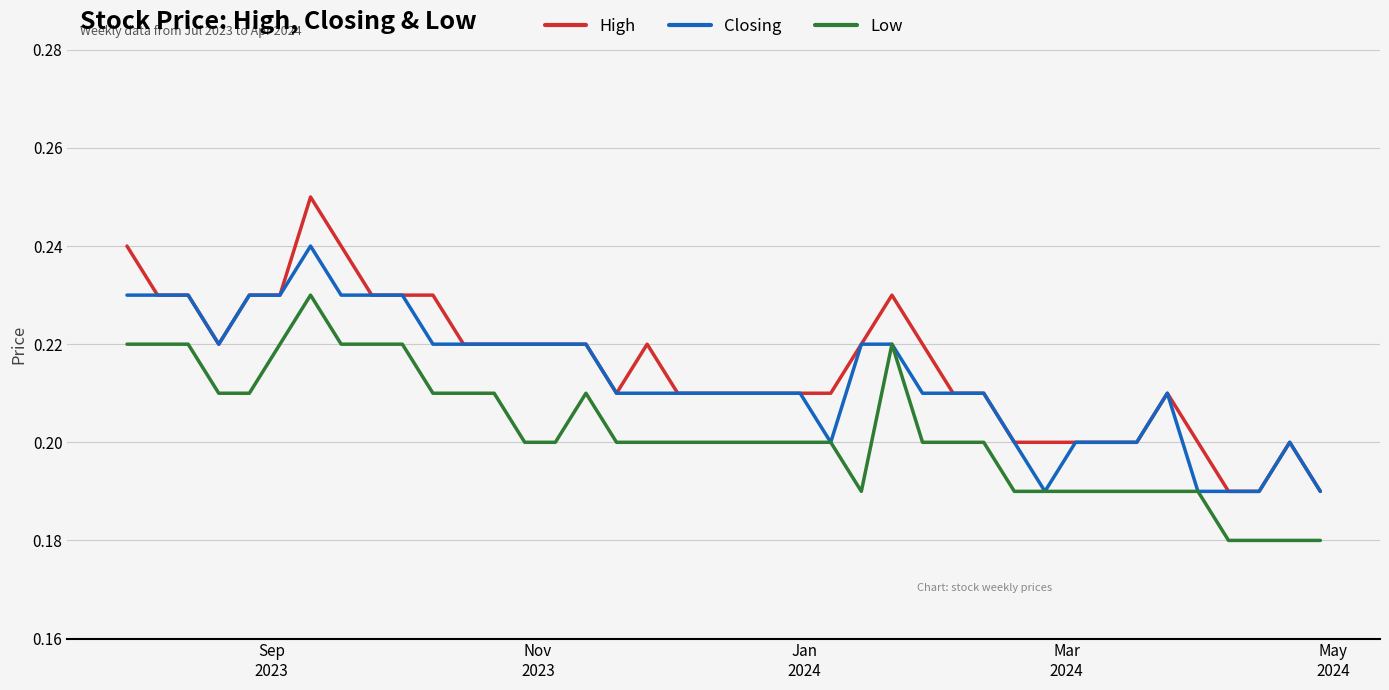

True or false: High and Low intersect in this chart.

False